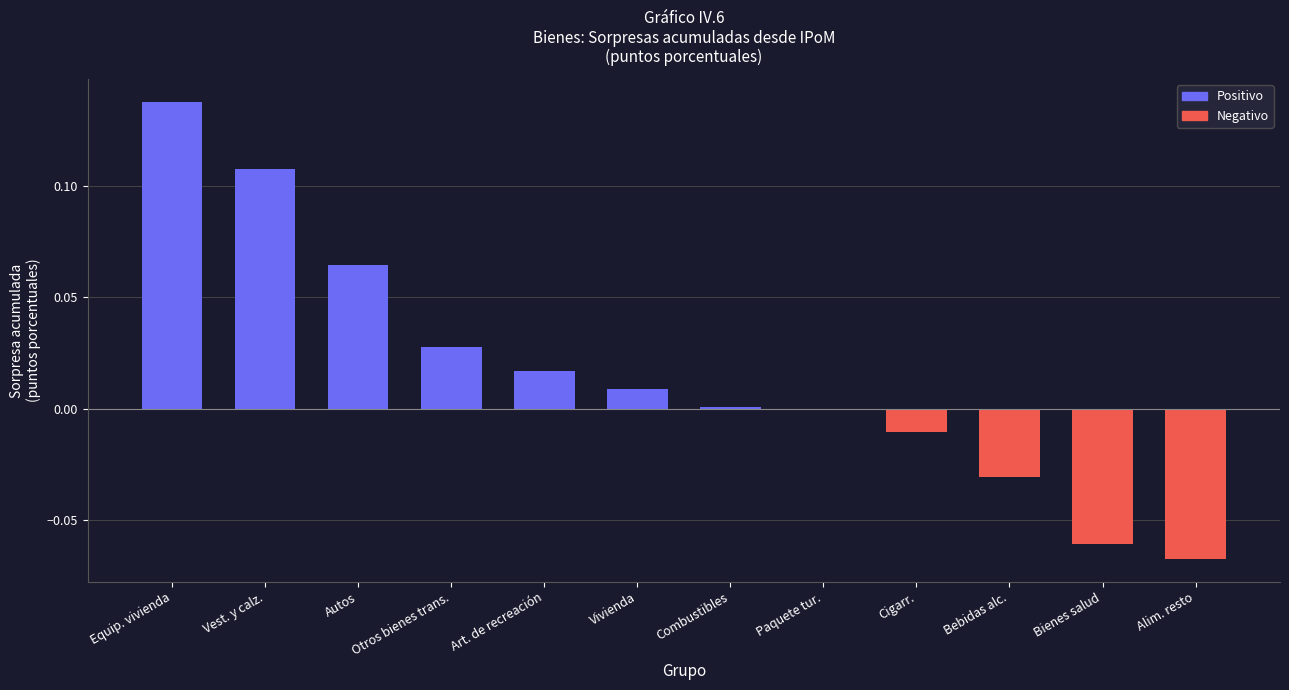

Between Vivienda and Bienes salud, which is larger?

Vivienda